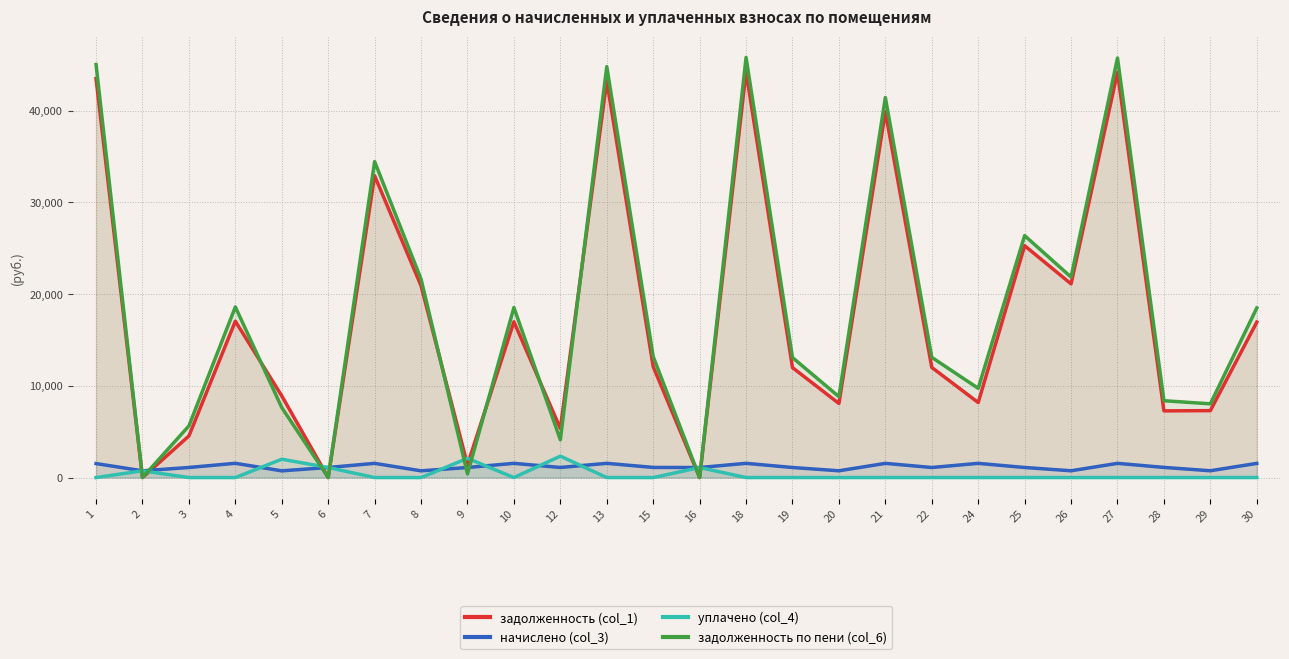

True or false: уплачено (col_4) has more than 2 points higher than both neighbors.

True